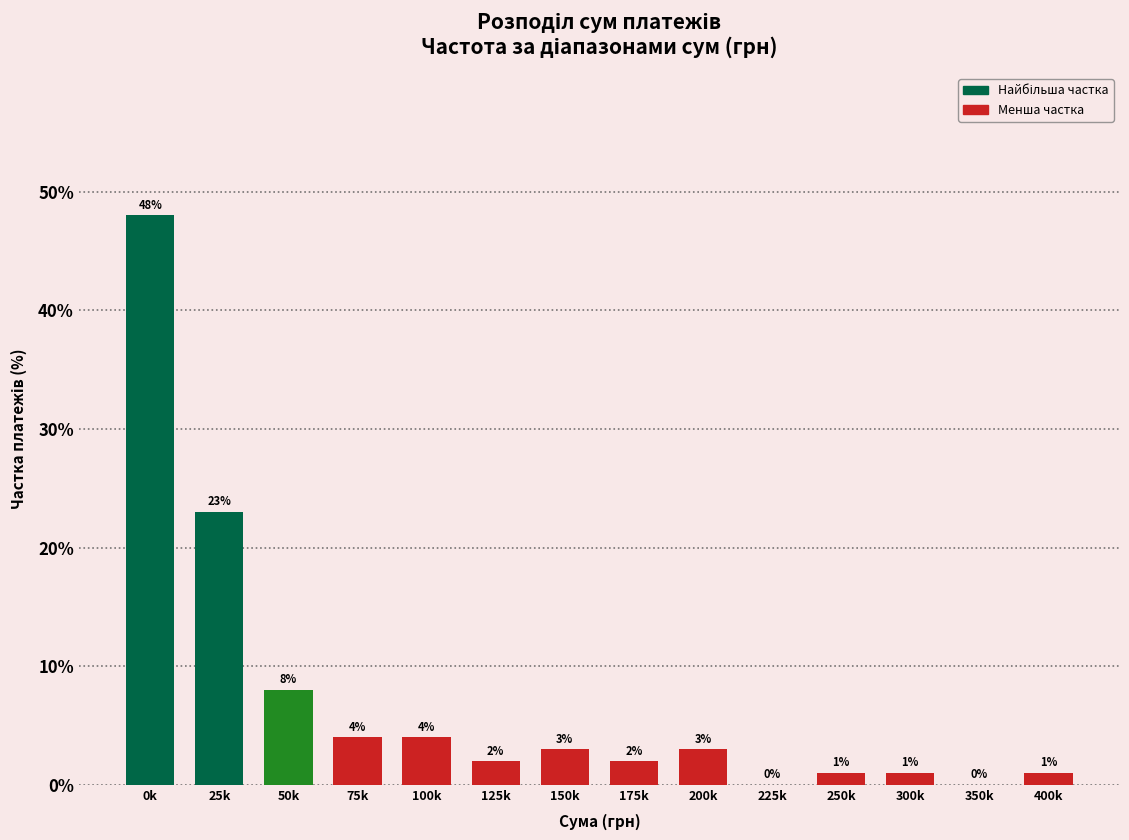

Reading left to right, transcribe all the data shown in this chart.

0k=48	25k=23	50k=8	75k=4	100k=4	125k=2	150k=3	175k=2	200k=3	225k=0	250k=1	300k=1	350k=0	400k=1